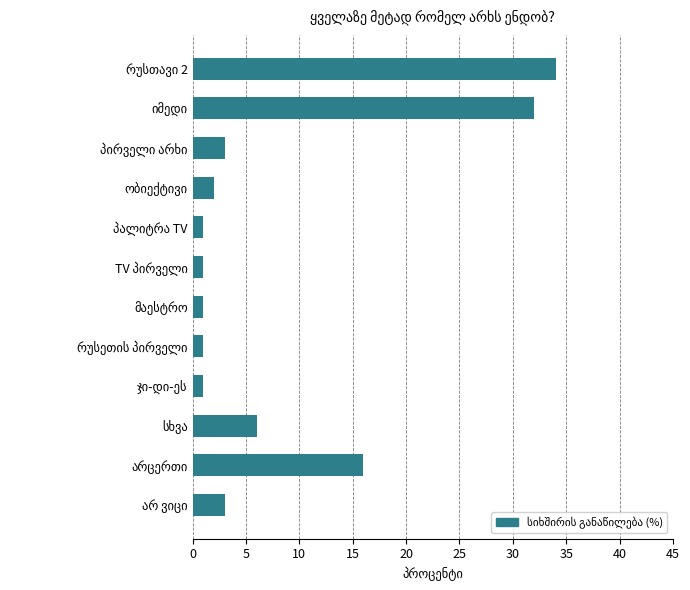

What is the value of the 9th bar from the top?

1